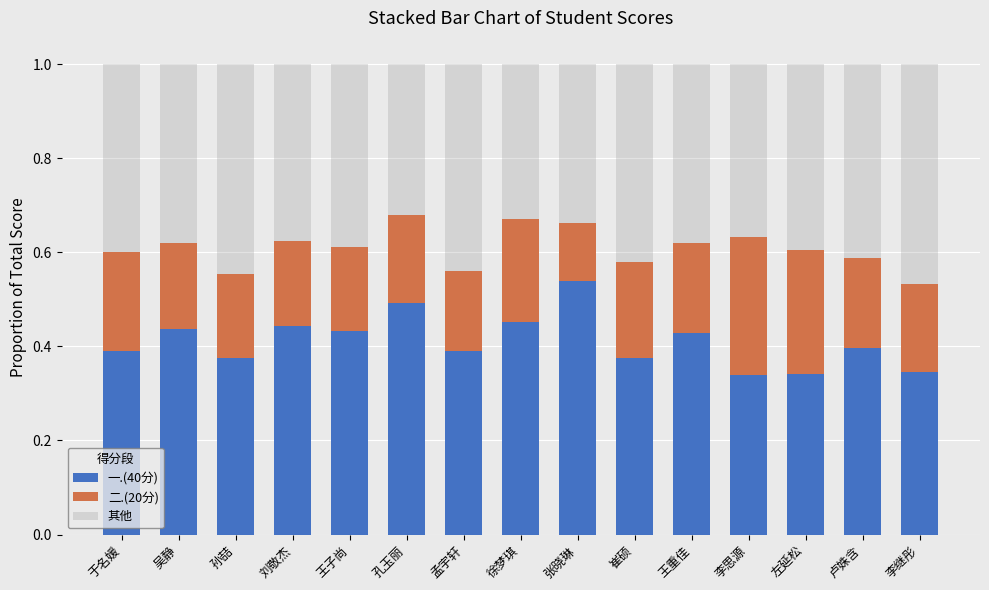

What is the sum of the 一.(40分) values at 王重佳 and 张晓琳?

1.0